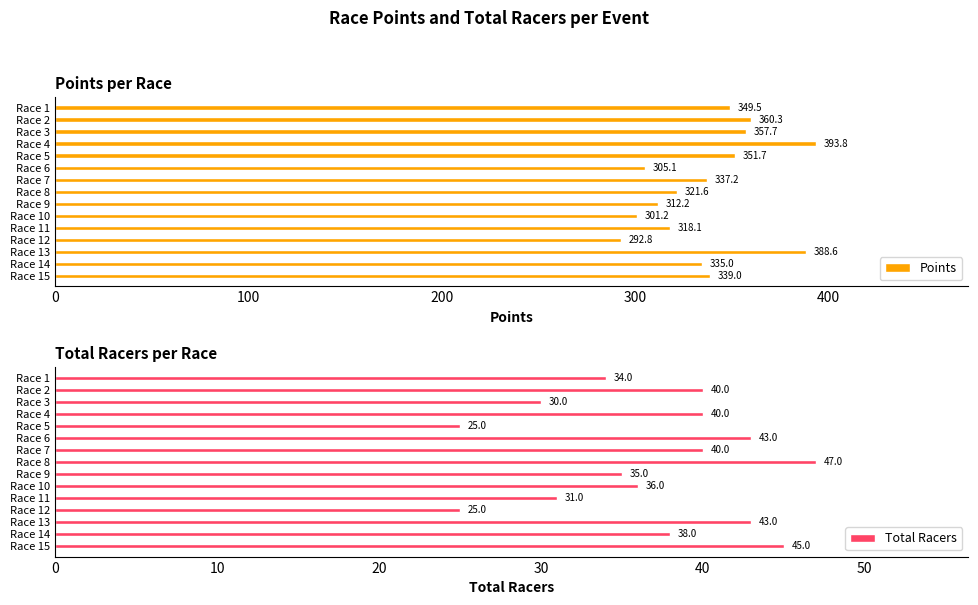

True or false: Points has a value of 519.9 at Race 11.

False